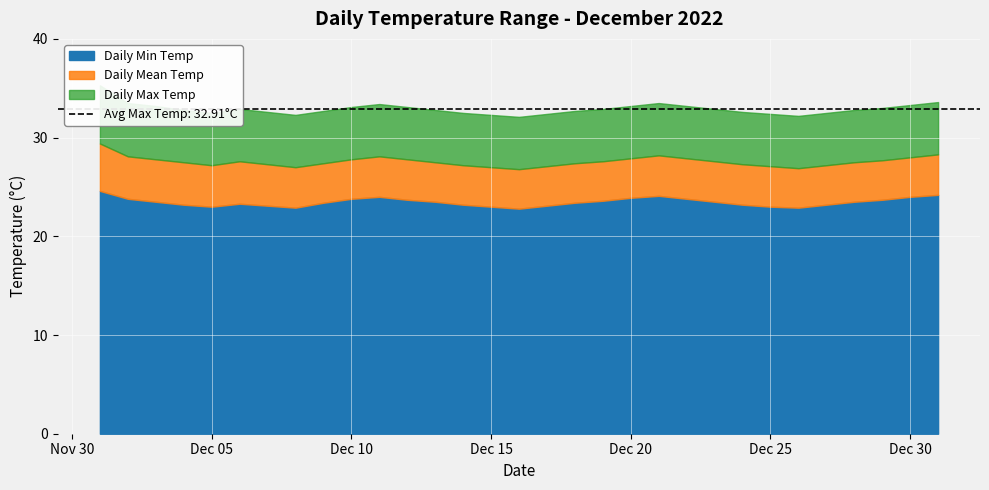

True or false: Daily Mean Temp has a value of 27.6 at 18.

True